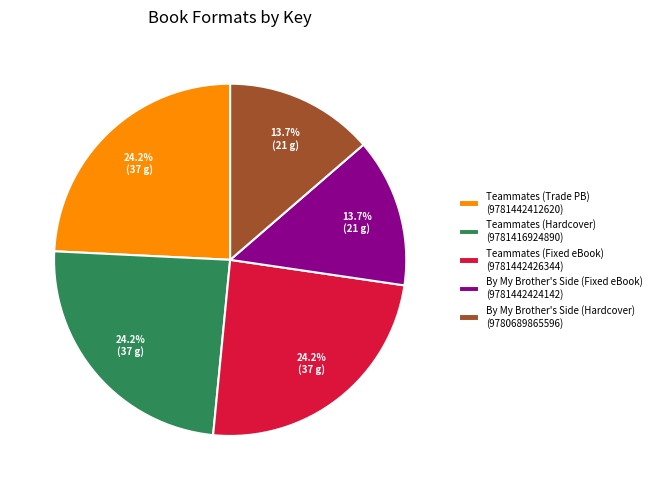

Between Teammates (Trade PB) (9781442412620) and By My Brother's Side (Fixed eBook) (9781442424142), which is larger?

Teammates (Trade PB) (9781442412620)